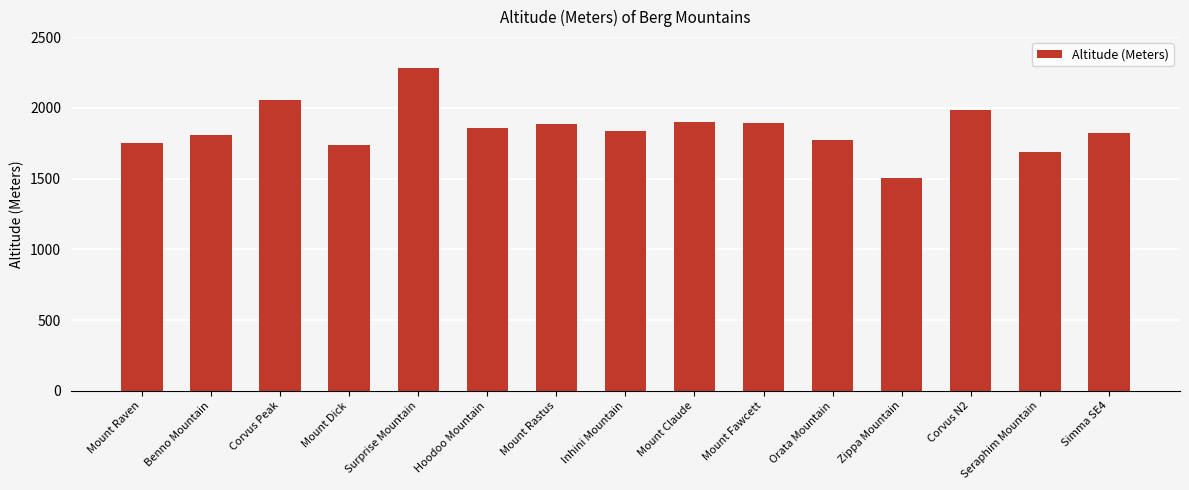

What is the label of the 7th bar from the left?

Mount Rastus